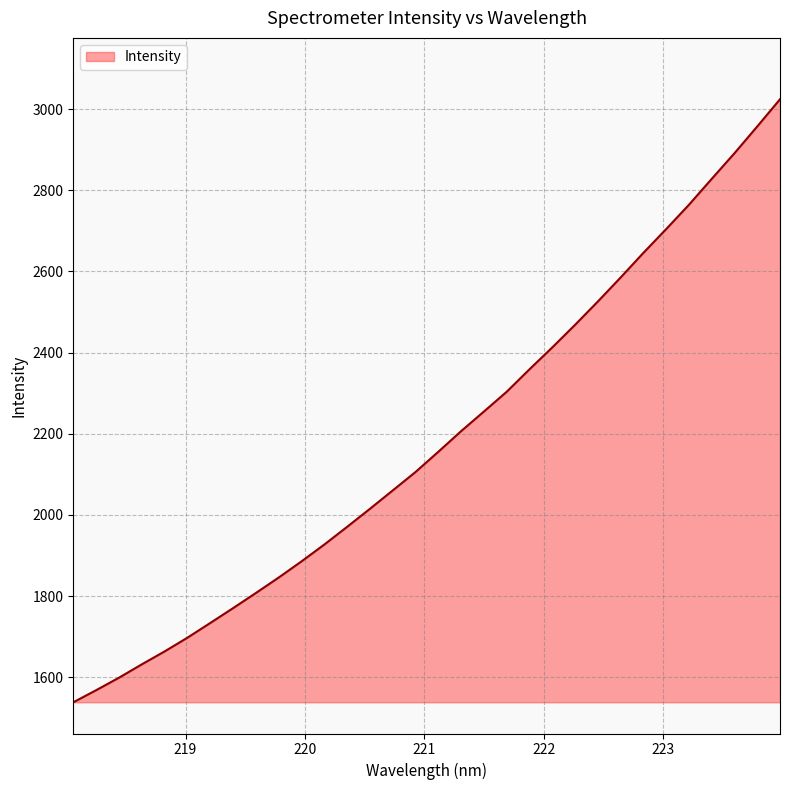

What is the difference between the maximum and minimum values?

1486.2